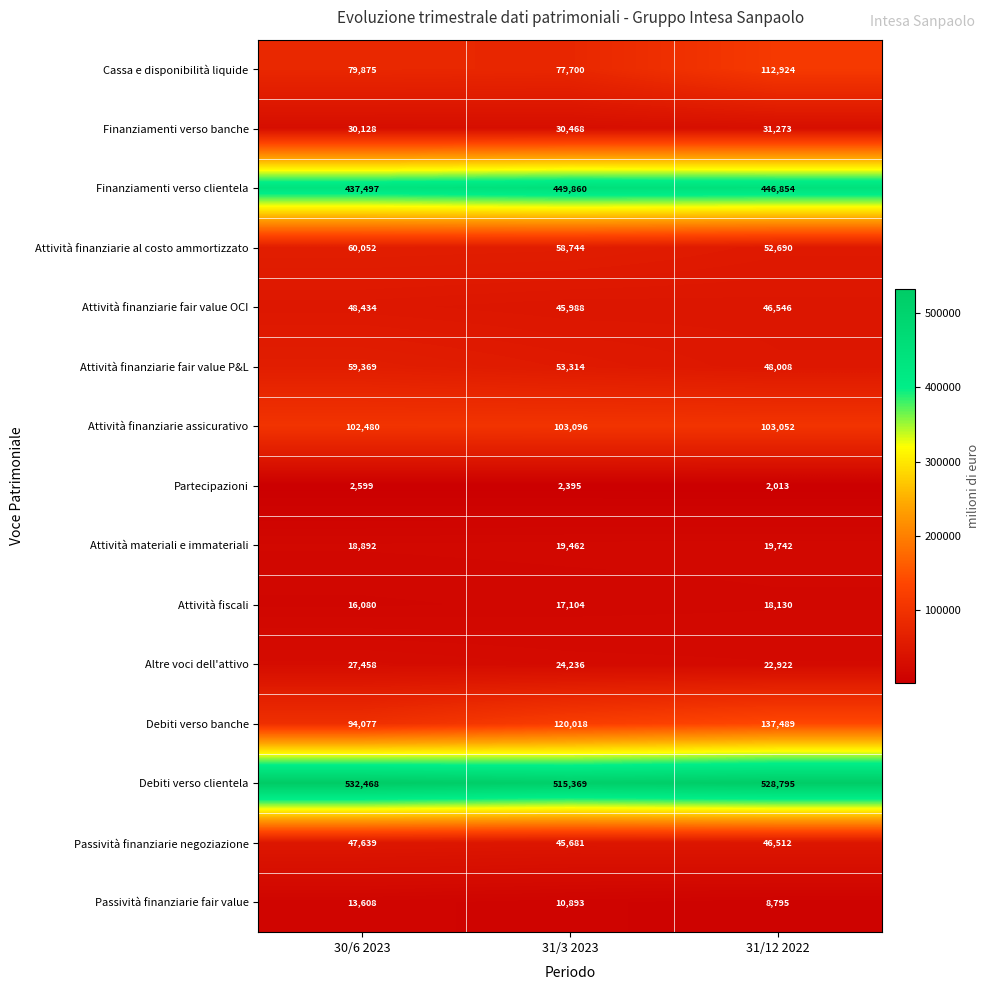

At which label does Partecipazioni first exceed 2395?

30/6 2023